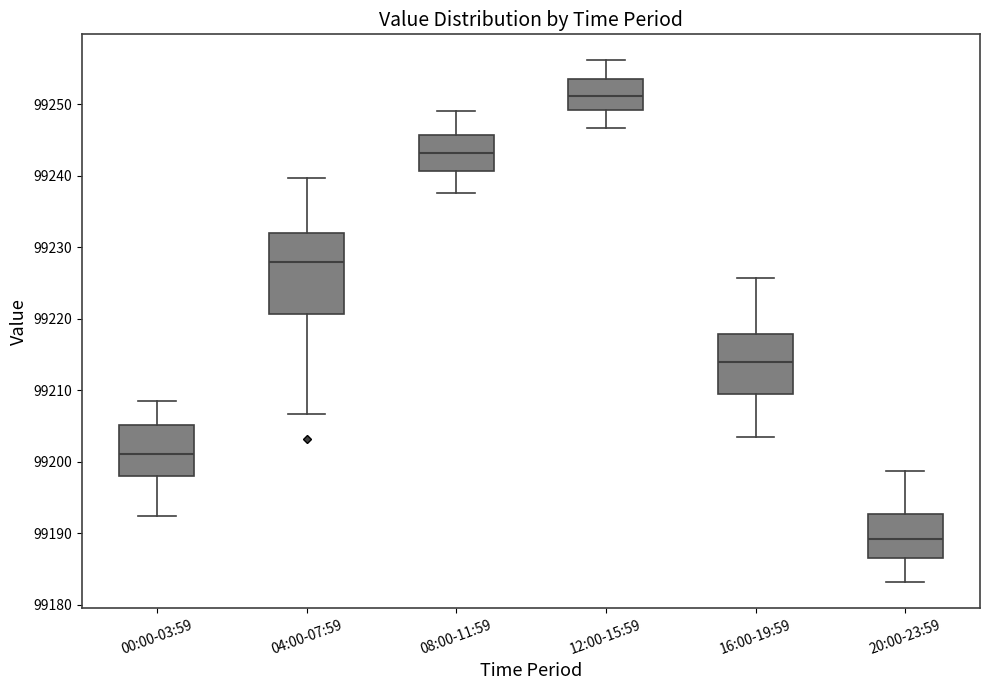

Comparing the boxes themselves (not the whiskers), which one is the tallest?

04:00-07:59